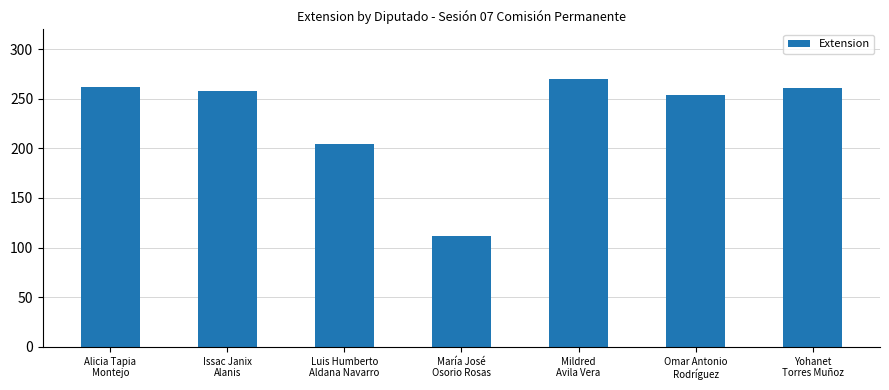

What is the maximum value shown in the chart?

270